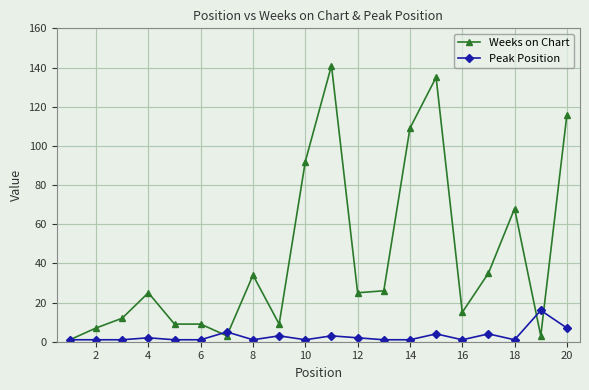

What is the value of the Weeks on Chart point at the 7th from the left?

3